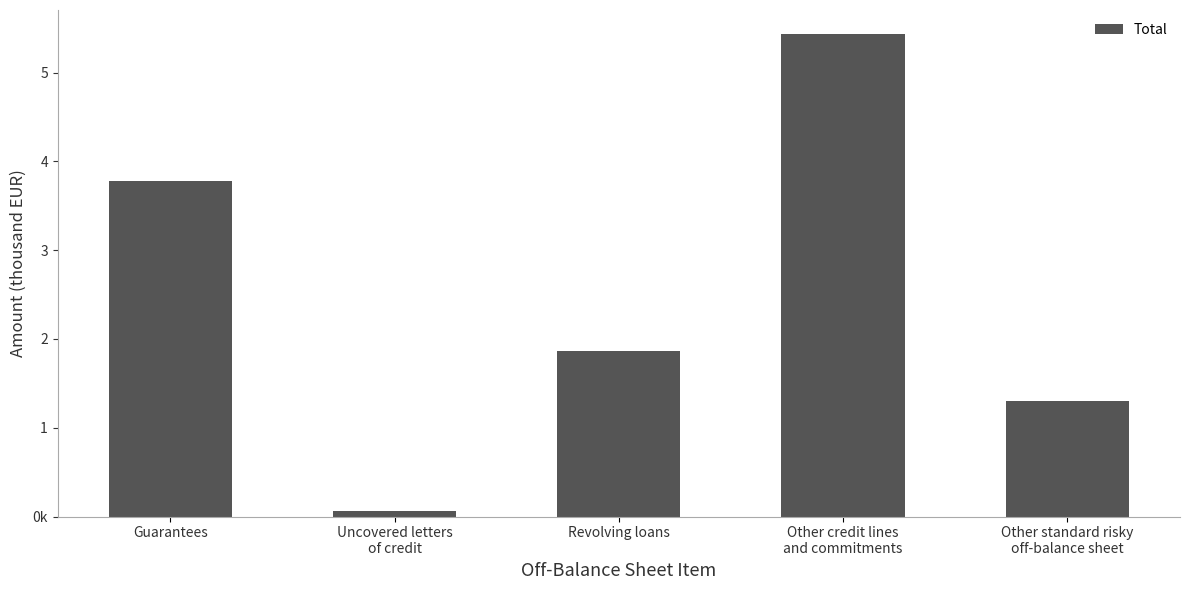

Rank the categories by value from lowest to highest.

Uncovered letters
of credit, Other standard risky
off-balance sheet, Revolving loans, Guarantees, Other credit lines
and commitments